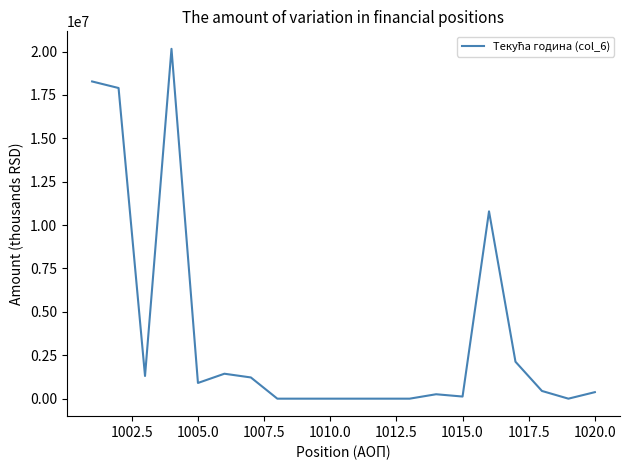

What is the difference between the maximum and minimum values?

20154405